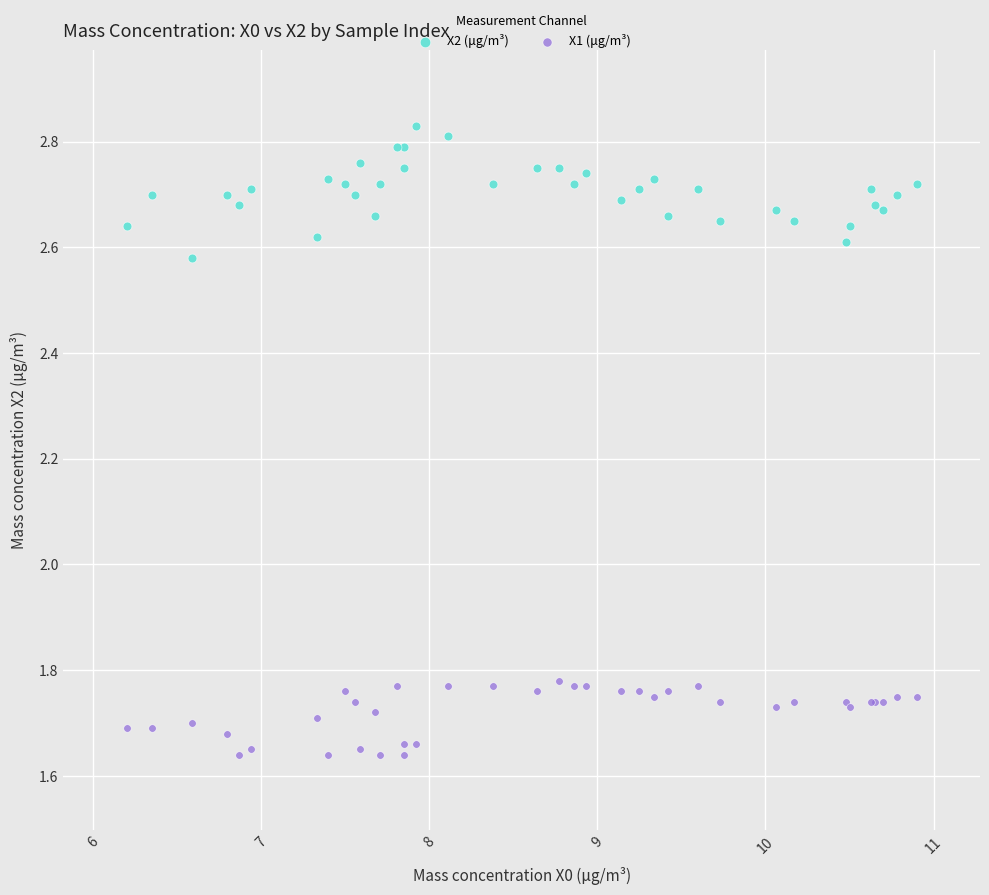

What is the X range (max minus min) for the scatter plot?

4.7